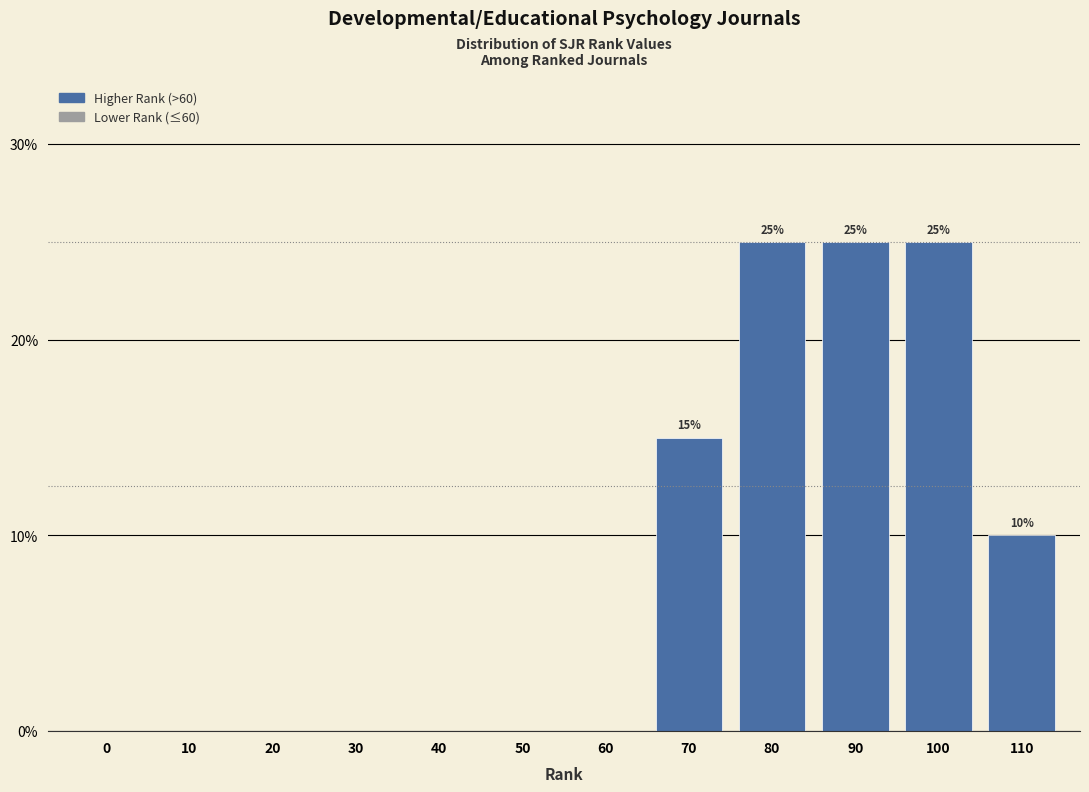

Reading right to left, transcribe all the data shown in this chart.

110=10	100=25	90=25	80=25	70=15	60=0	50=0	40=0	30=0	20=0	10=0	0=0